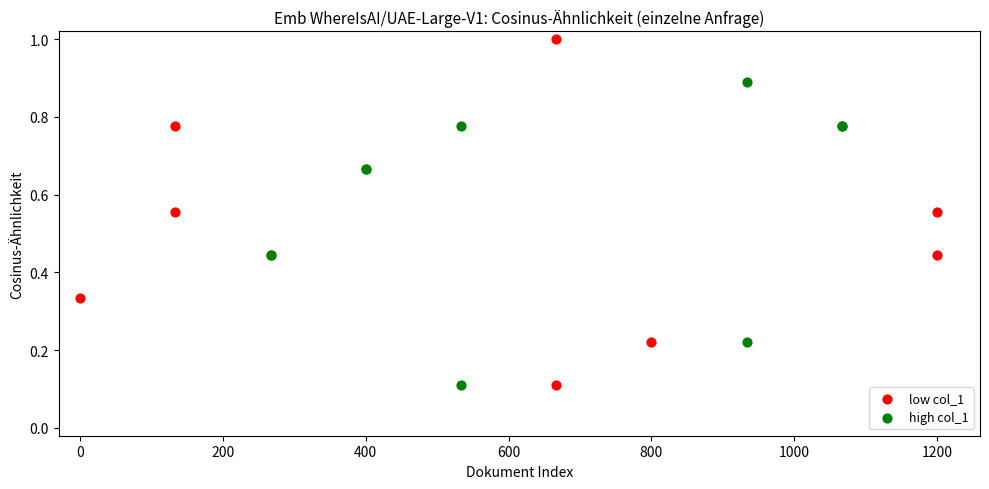

Which series contains the highest Y value?

low col_1